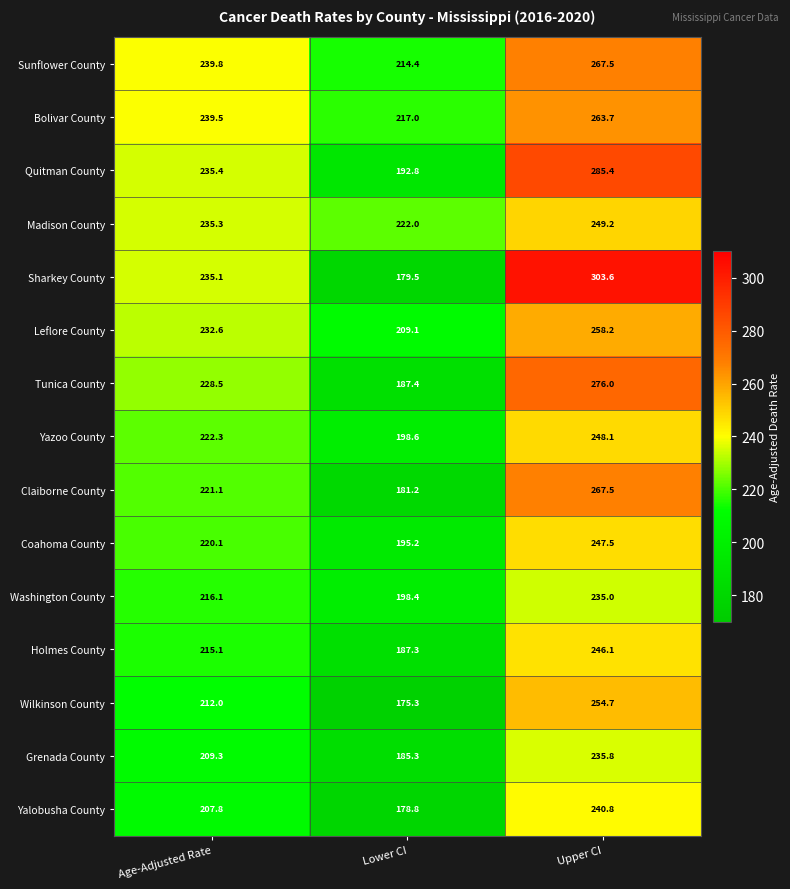

What is the difference between the maximum and minimum values in the Tunica County series?

88.6